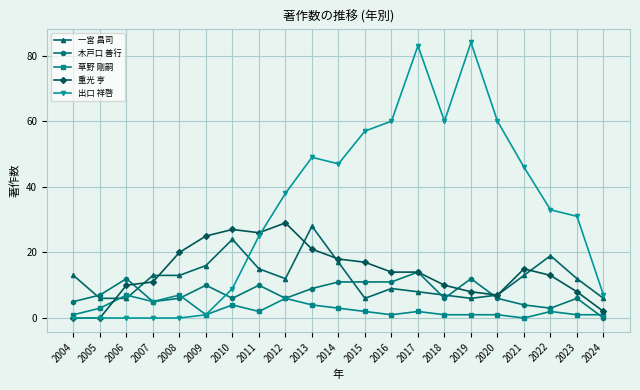

Where do 木戸口 善行 and 出口 祥啓 first cross each other?

2009 and 2010